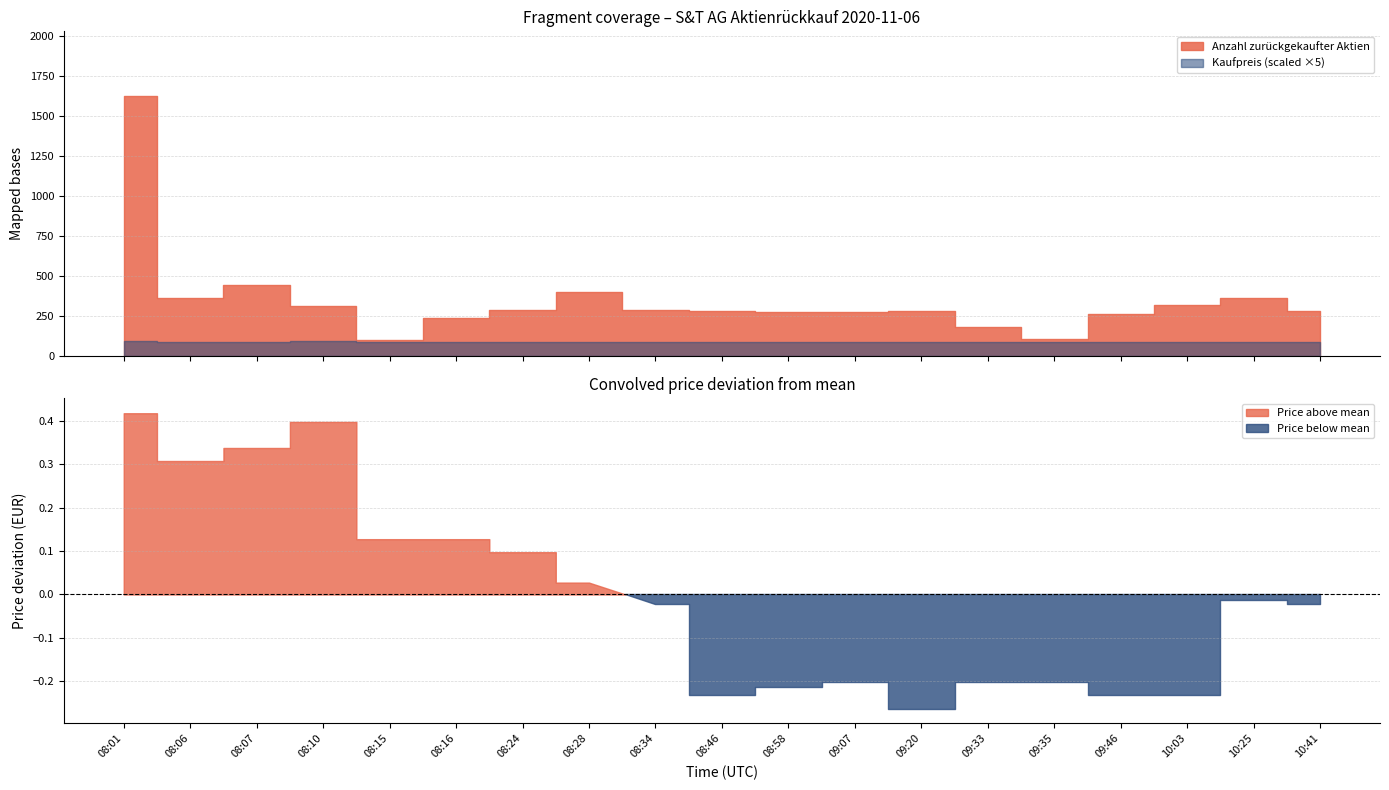

What is the difference between the highest and lowest values at 10:03?

302.3